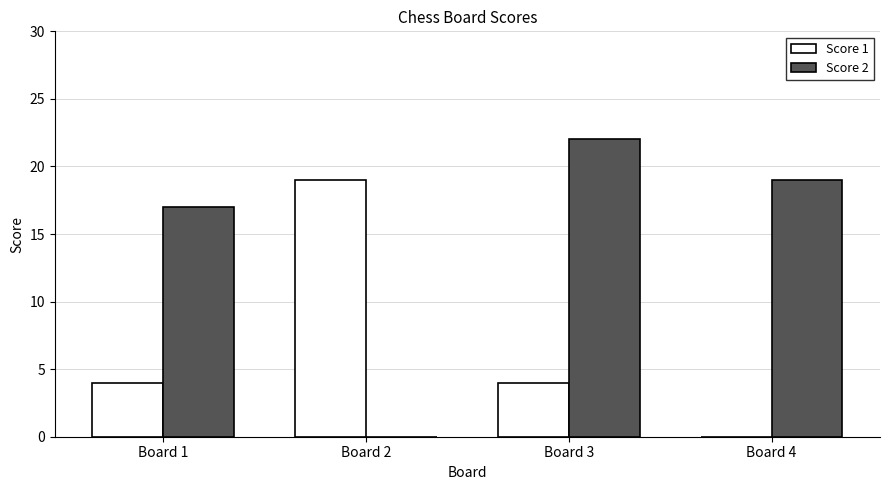

True or false: Score 1 has a value of 4 at Board 3.

True